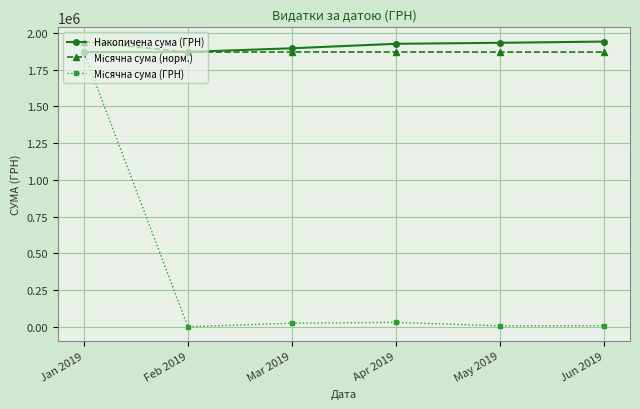

What is the sum of all Накопичена сума (ГРН) values?

11428056.9